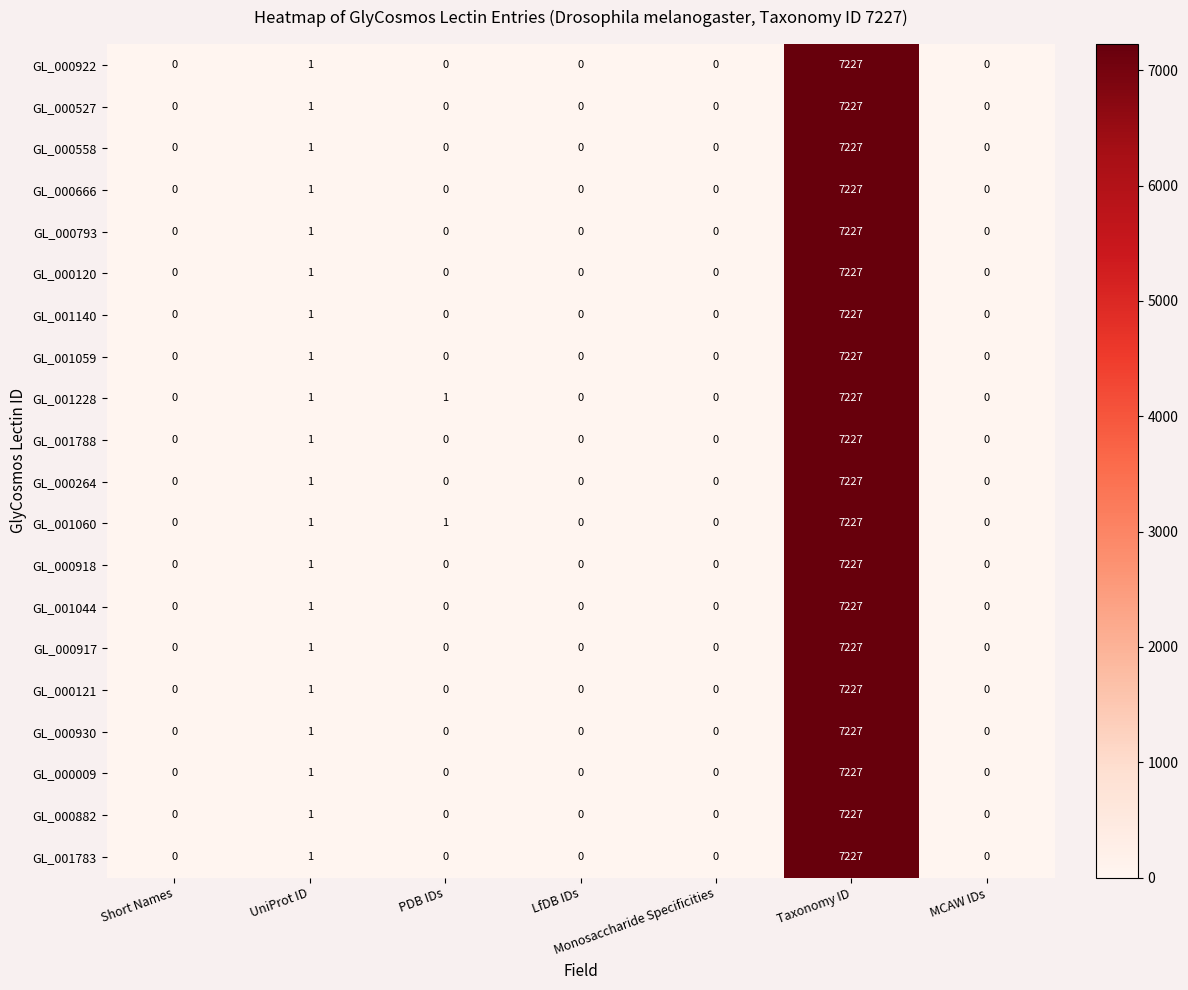

Is the value of GL_000558 at Taxonomy ID greater than the value of GL_000882 at MCAW IDs?

Yes